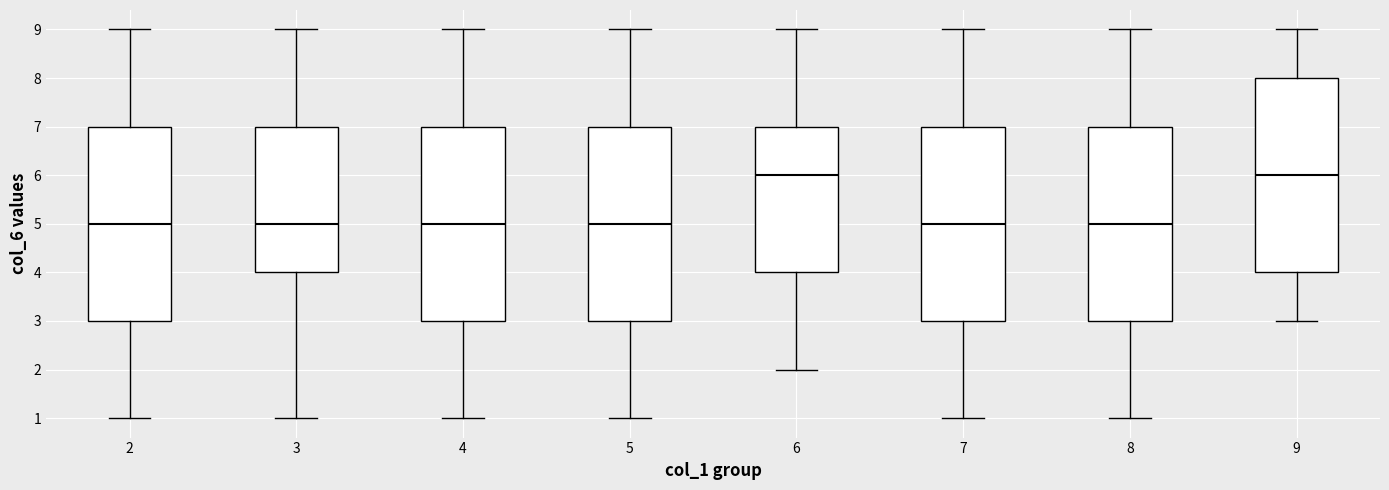

Where is the upper edge of the box at x = 8 on the y-axis? The values are not printed on the chart, so give them approximately, as read against the axis.

7